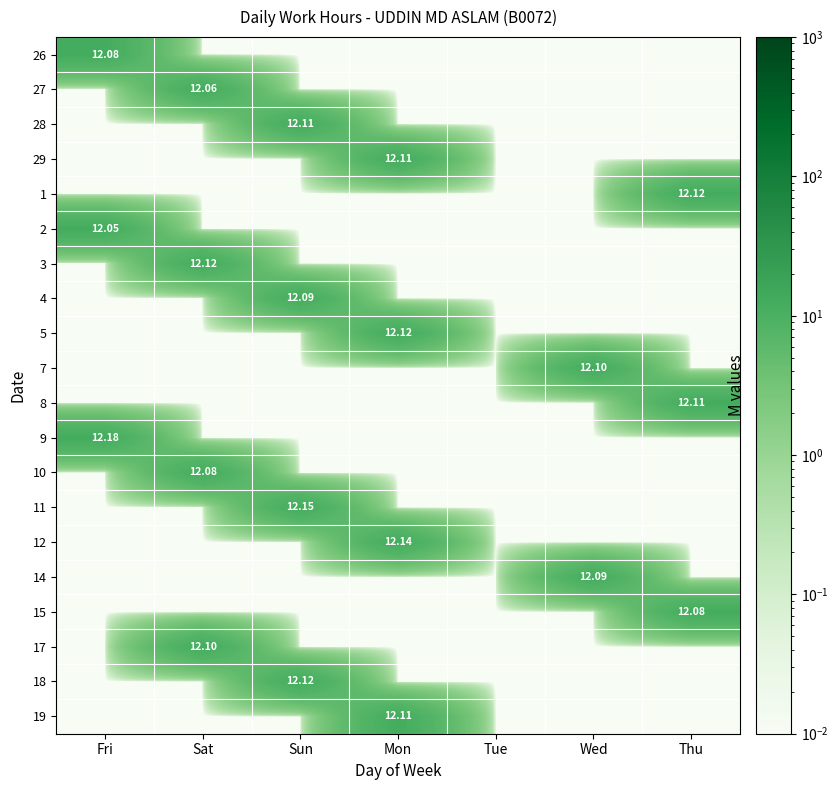

Is it true that 5 equals 0.0 at Wed?

True